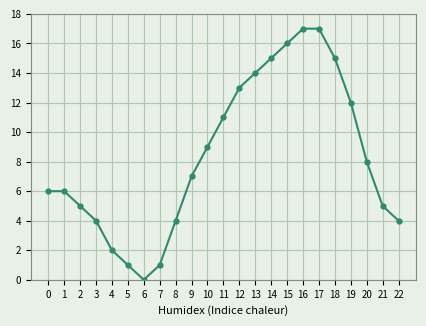

How many values are below 7?

11